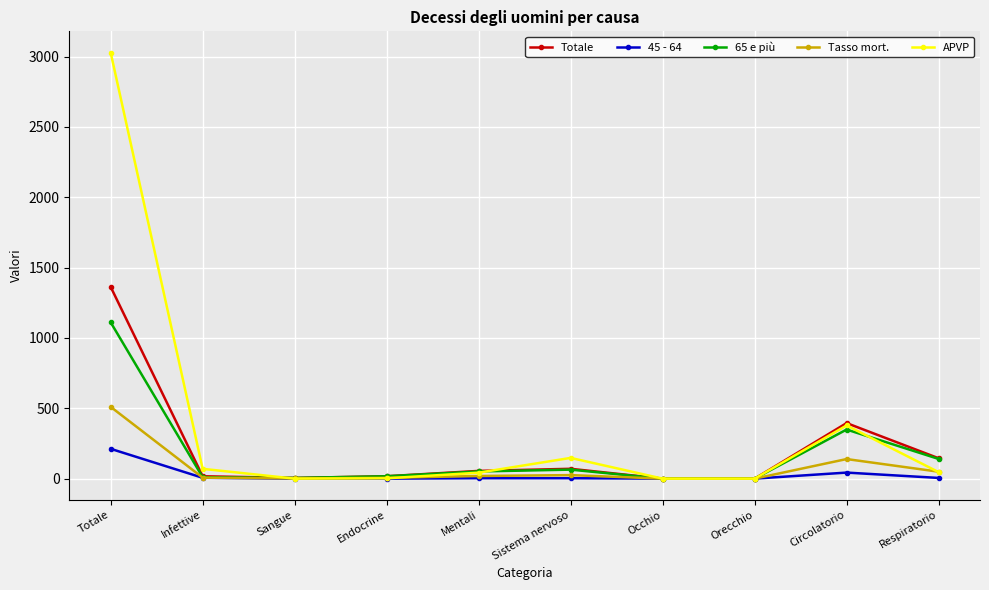

Rank the series by their maximum value, from highest to lowest.

APVP, Totale, 65 e più, Tasso mort., 45 - 64